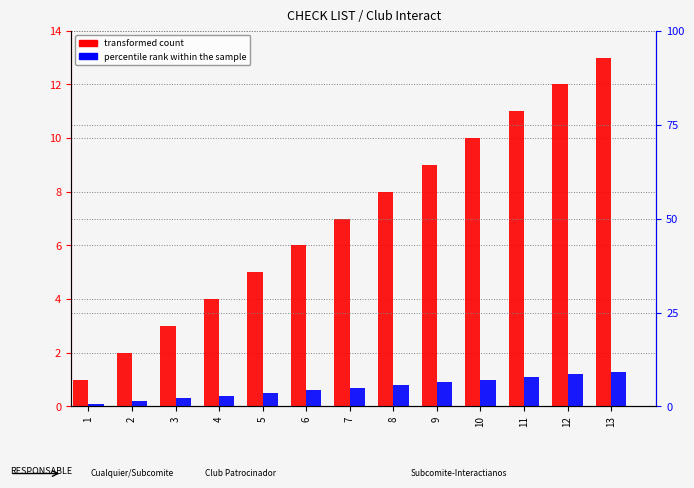

What is the sum of the percentile rank within the sample values at 4 and 8?

1.2